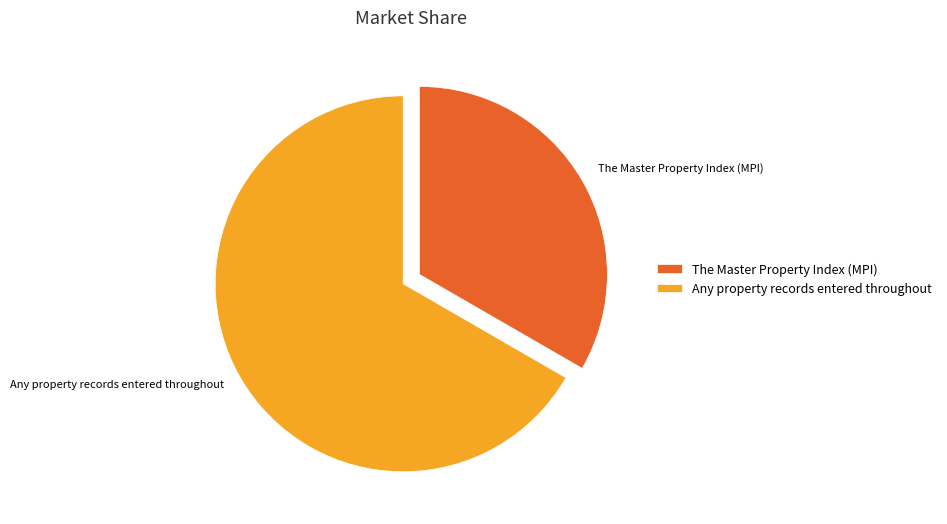

What is the smallest slice in the pie chart?

The Master Property Index (MPI)